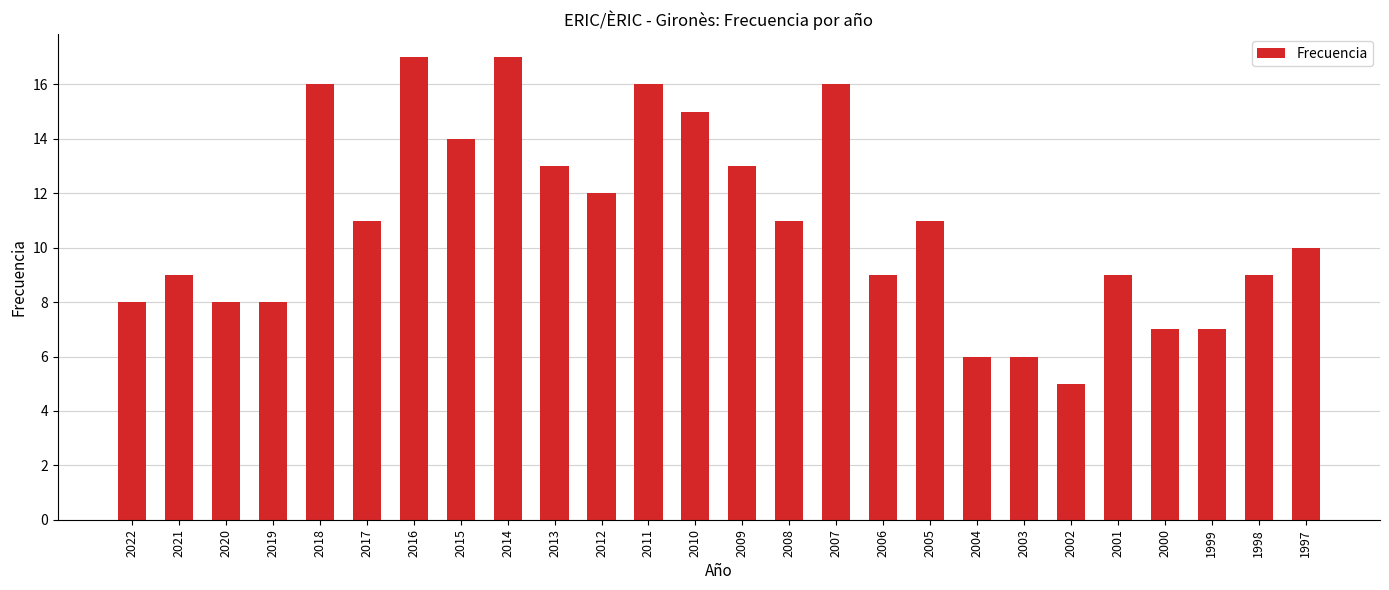

What is the value of the 25th bar from the left?

9